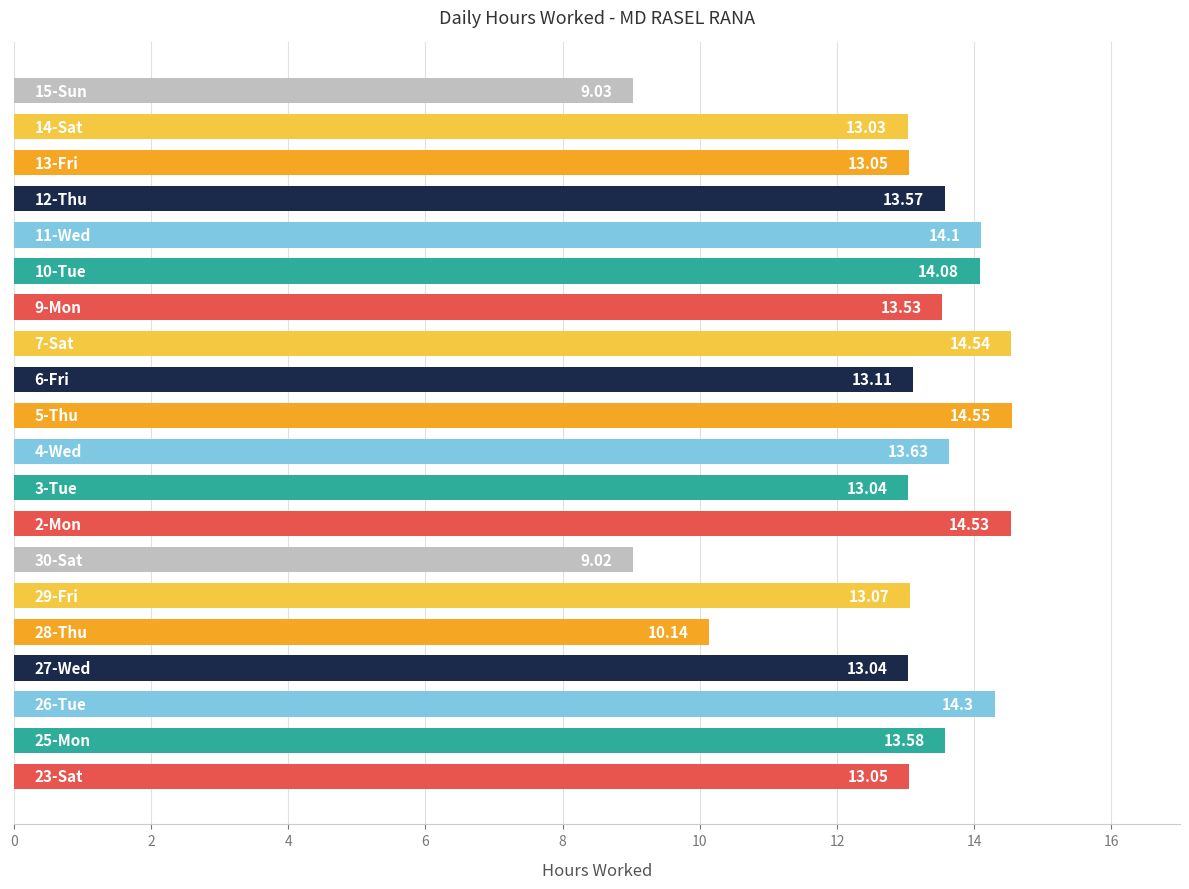

What is the difference between the maximum and second lowest values?

5.5